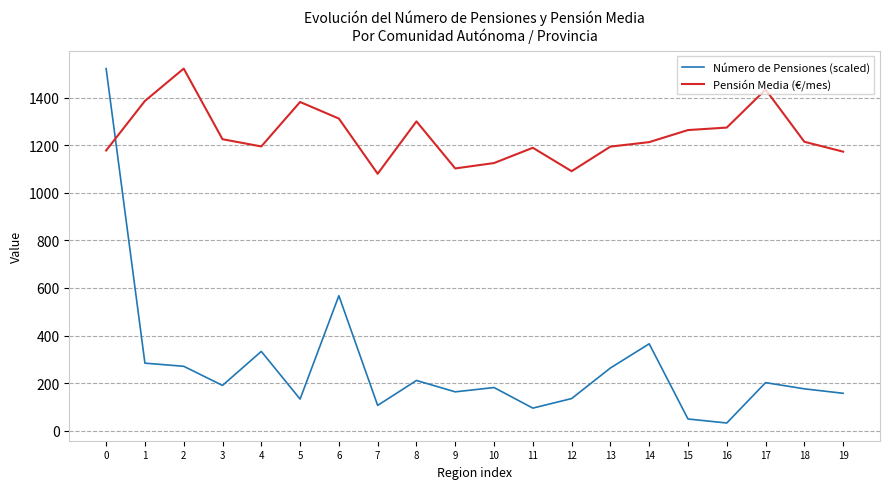

True or false: Pensión Media (€/mes) has more than 2 points higher than both neighbors.

True